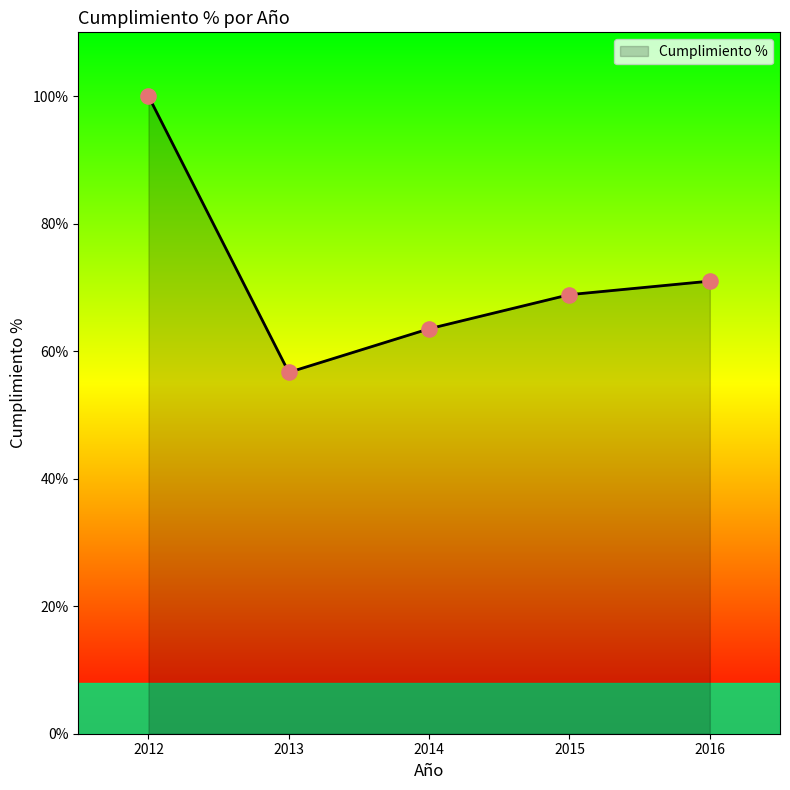

What is the change in value from 2012 to 2014?

-36.5